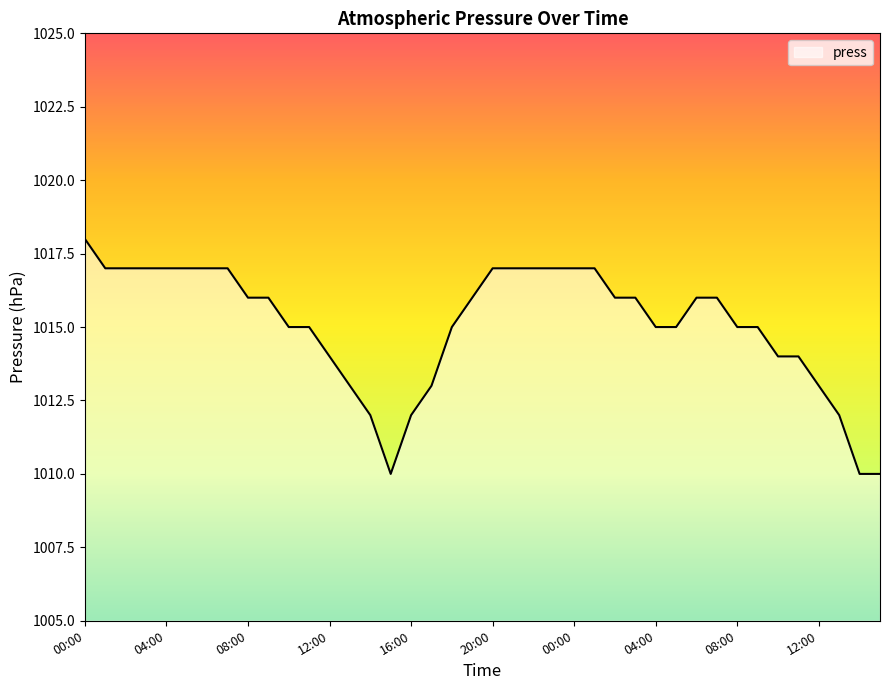

What is the difference between the maximum and minimum values?

8